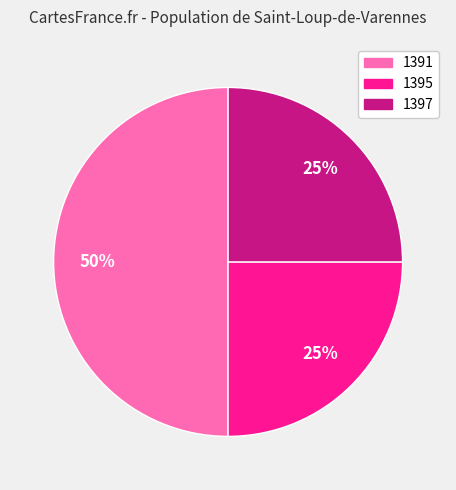

Which slice is the largest?

1391